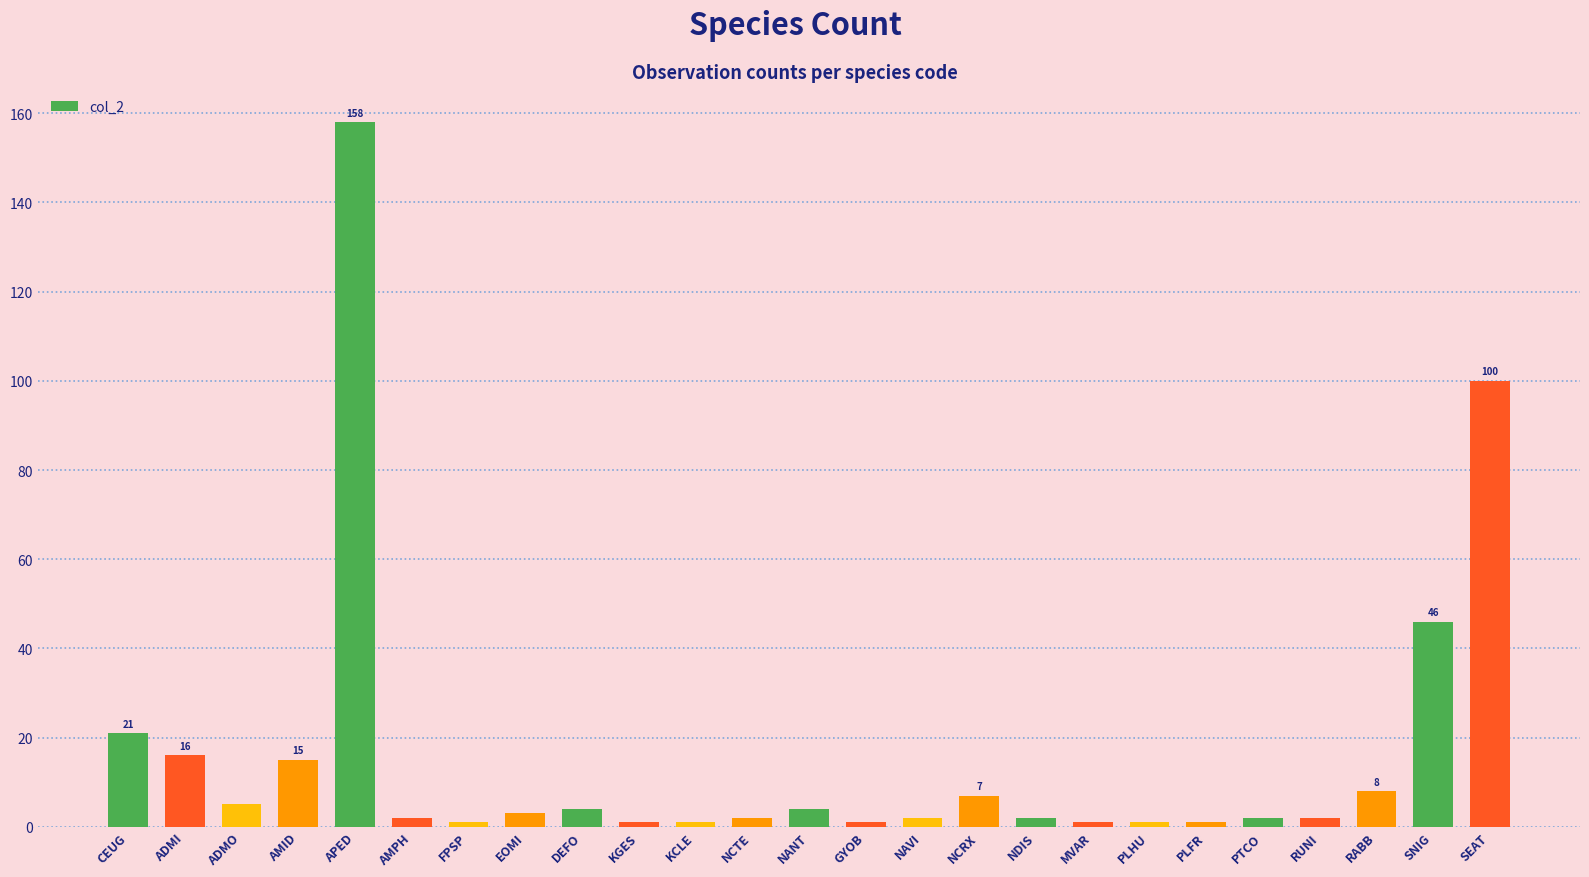

Are the bars horizontal?

No